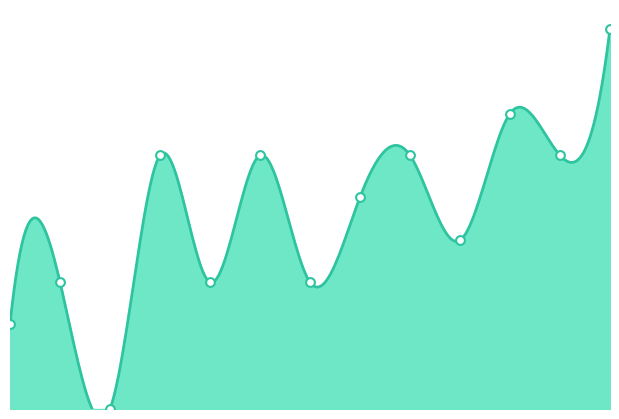

What is the change in value from 01:15 to 01:45?

-0.3